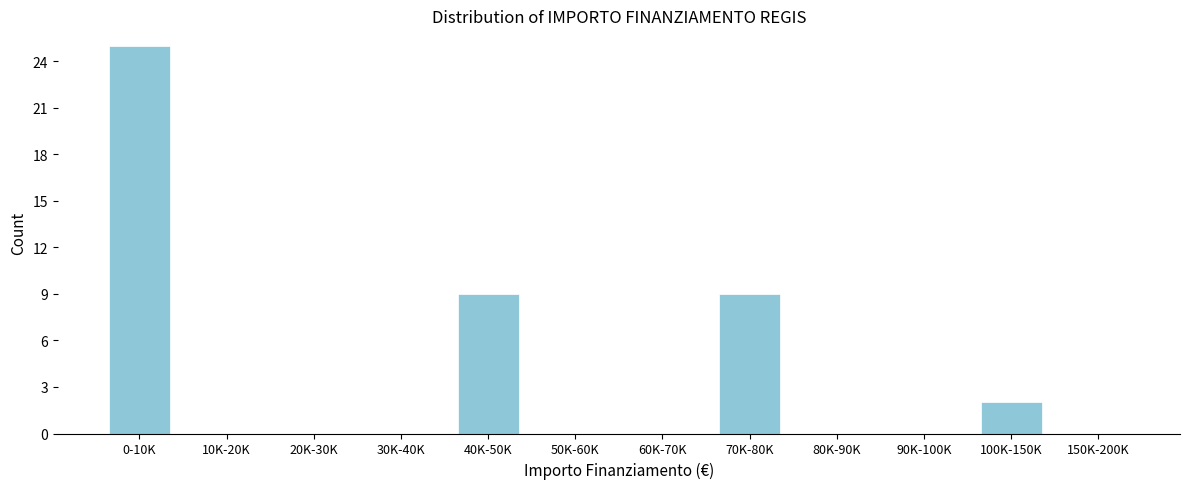

Reading left to right, what are all the values shown in this chart?

0-10K=25	10K-20K=0	20K-30K=0	30K-40K=0	40K-50K=9	50K-60K=0	60K-70K=0	70K-80K=9	80K-90K=0	90K-100K=0	100K-150K=2	150K-200K=0